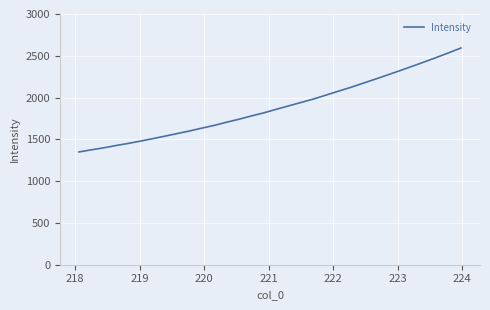

What is the difference between the maximum and minimum values?

1243.4